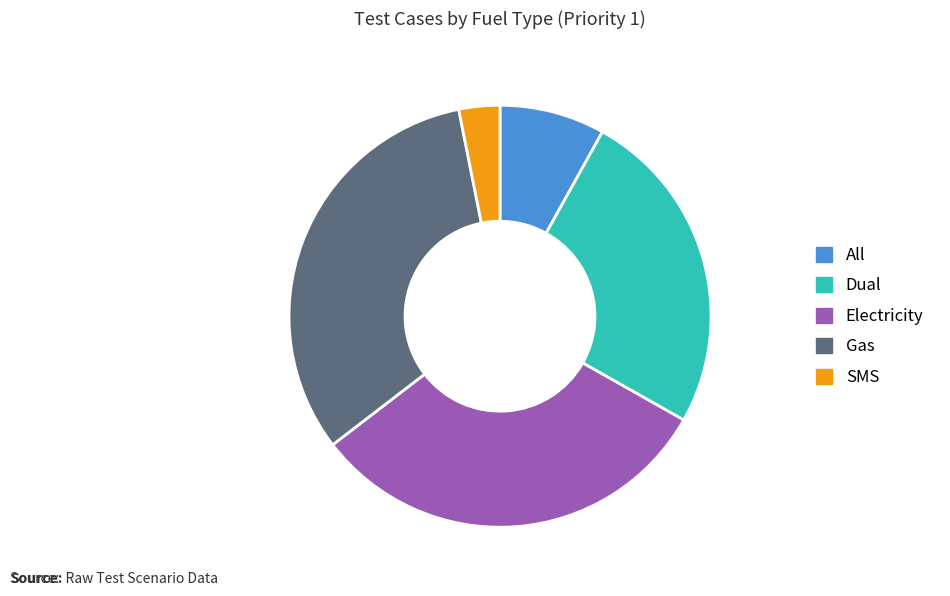

Which has a higher value, All or Dual?

Dual